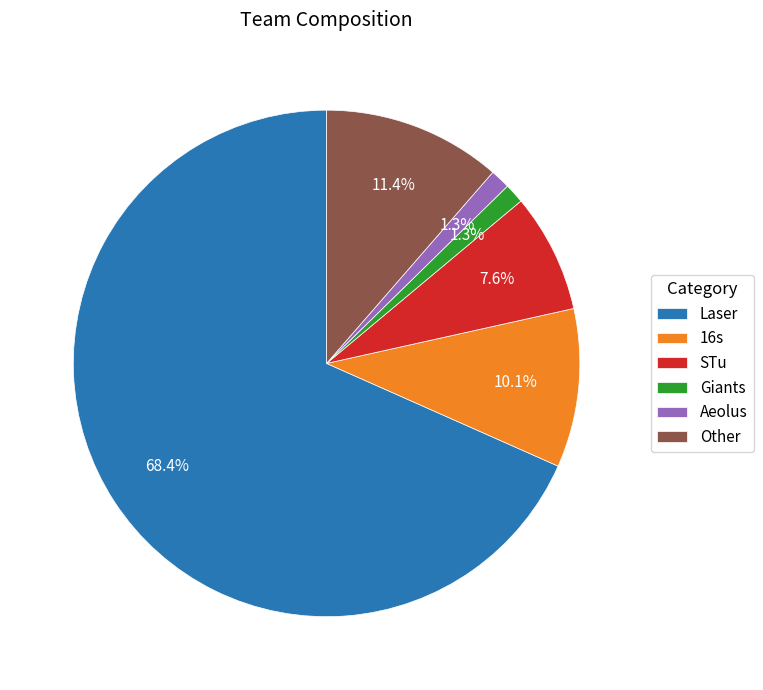

To the nearest percent, what portion does Laser represent?

68%